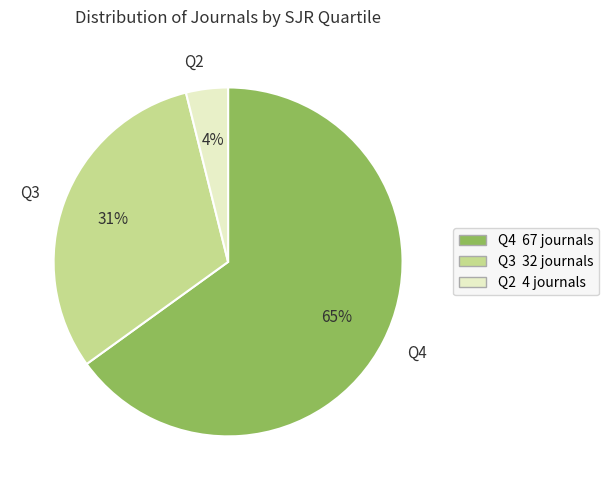

Approximately how many times larger is the value at Q3 compared to Q4?

0.5